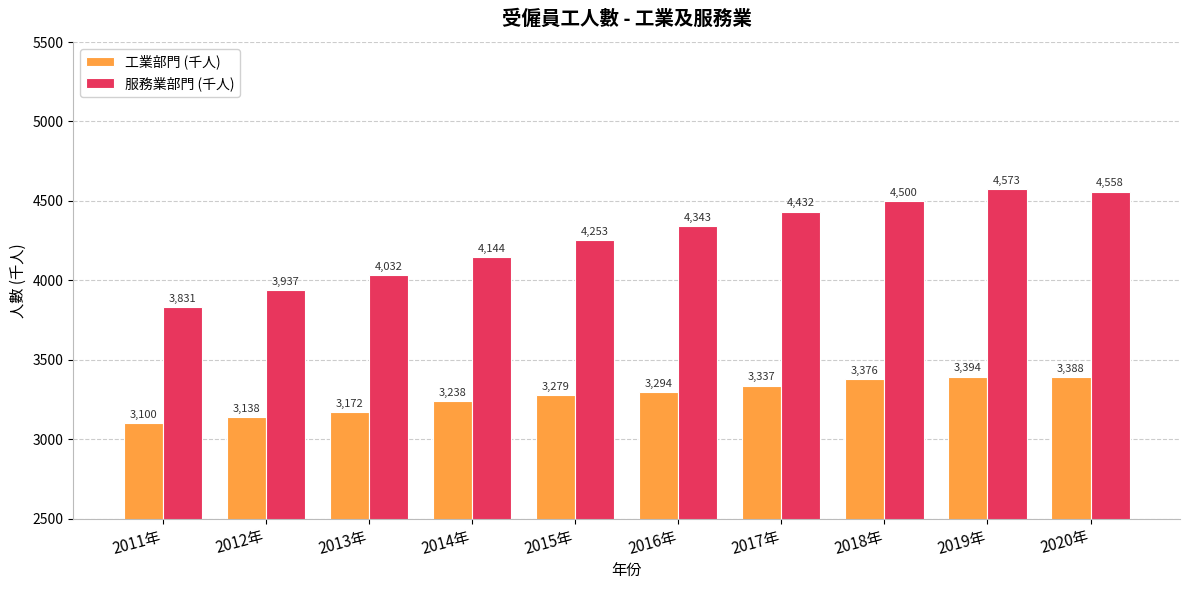

Where is 工業部門 (千人) nearest to the value 3247?

2014年